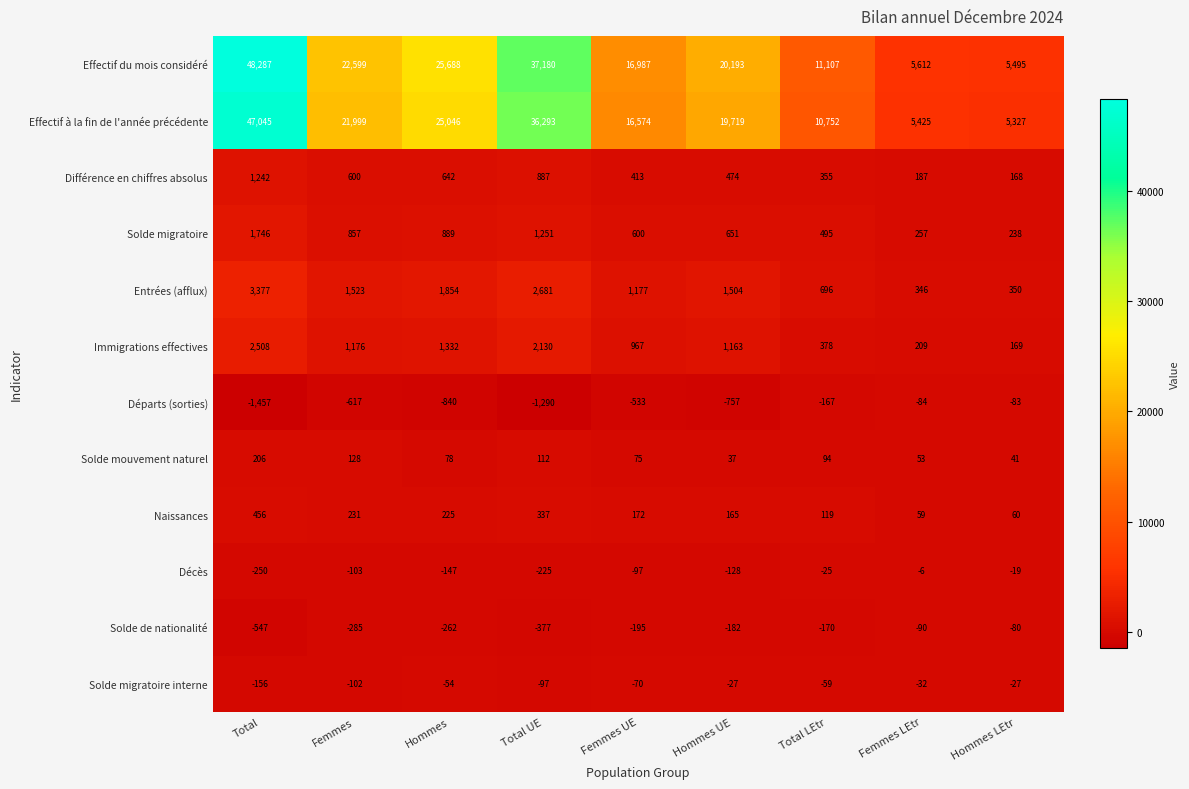

What is the sum of the Décès values at Femmes and Total?

-353